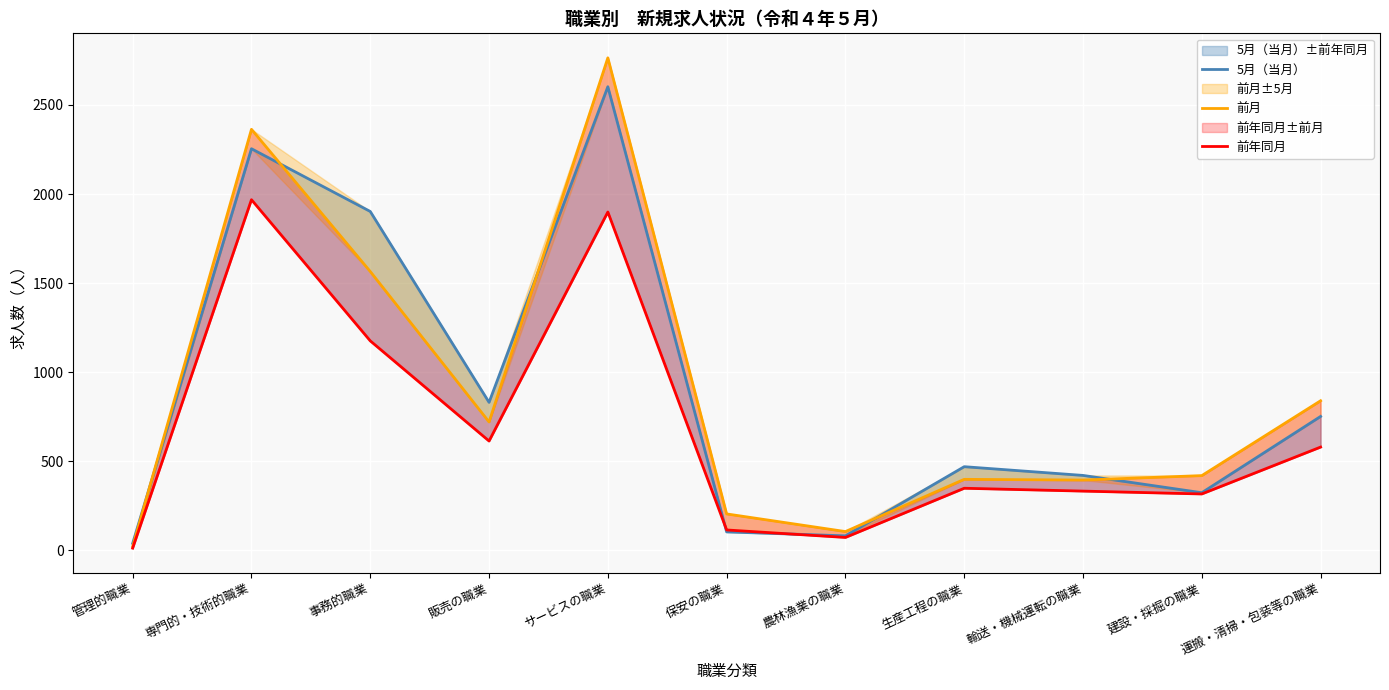

True or false: 前月 and 前年同月 cross at least once.

False